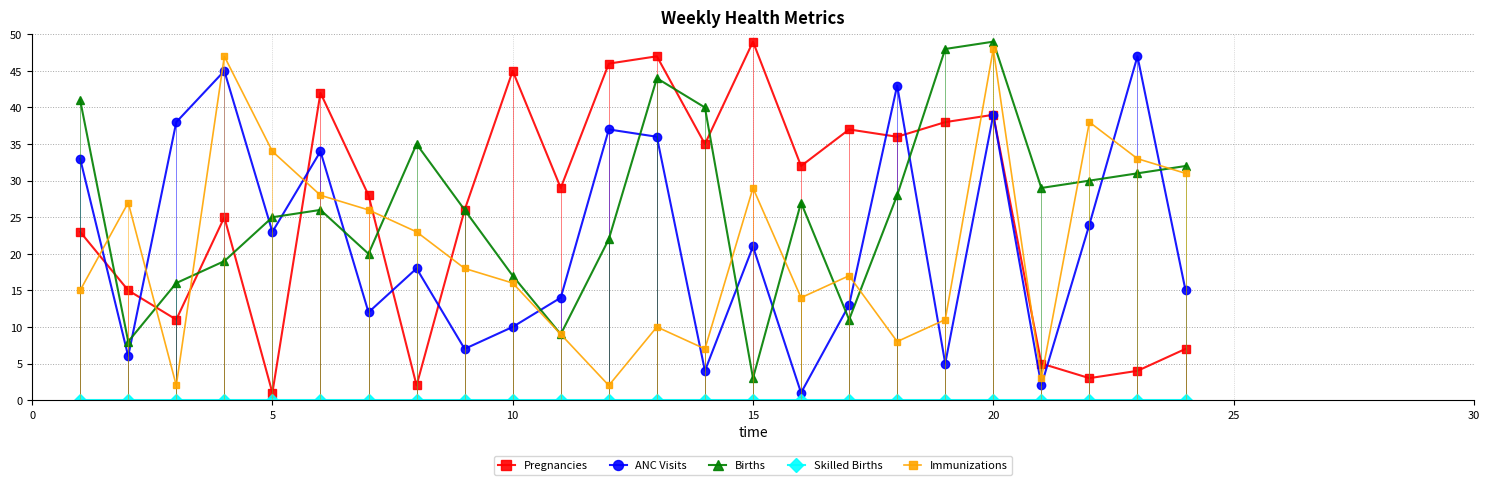

What is the maximum value shown in the chart?

49